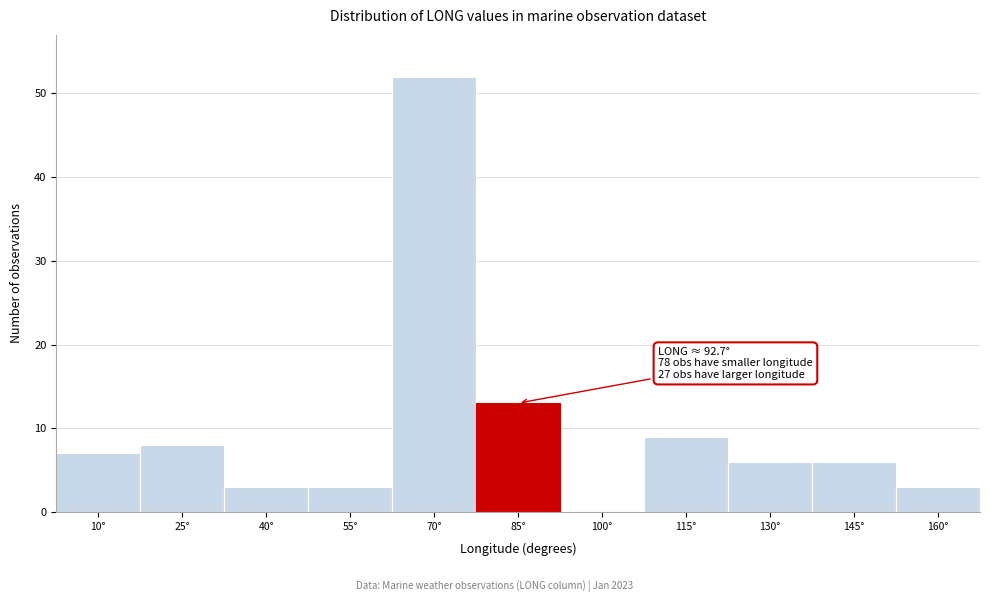

Reading left to right, transcribe all the data shown in this chart.

10°=7	25°=8	40°=3	55°=3	70°=52	85°=13	100°=0	115°=9	130°=6	145°=6	160°=3